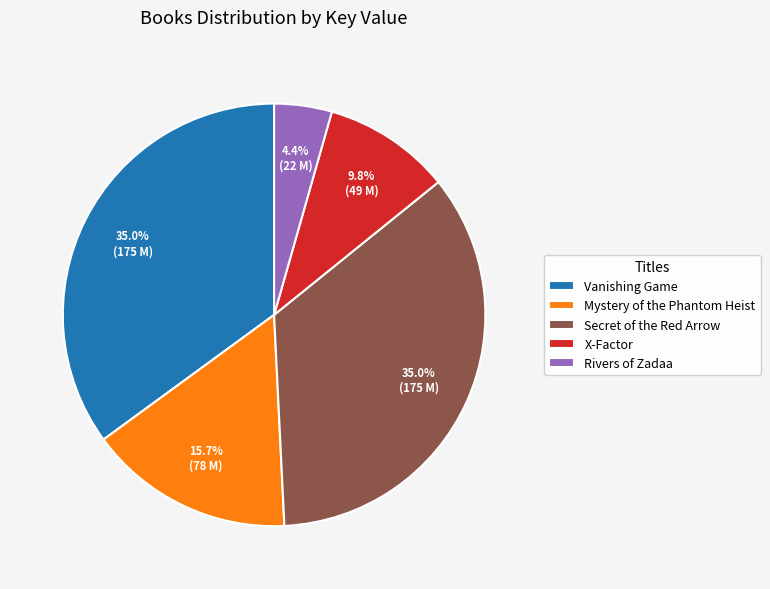

Does X-Factor represent more than half of the total?

No